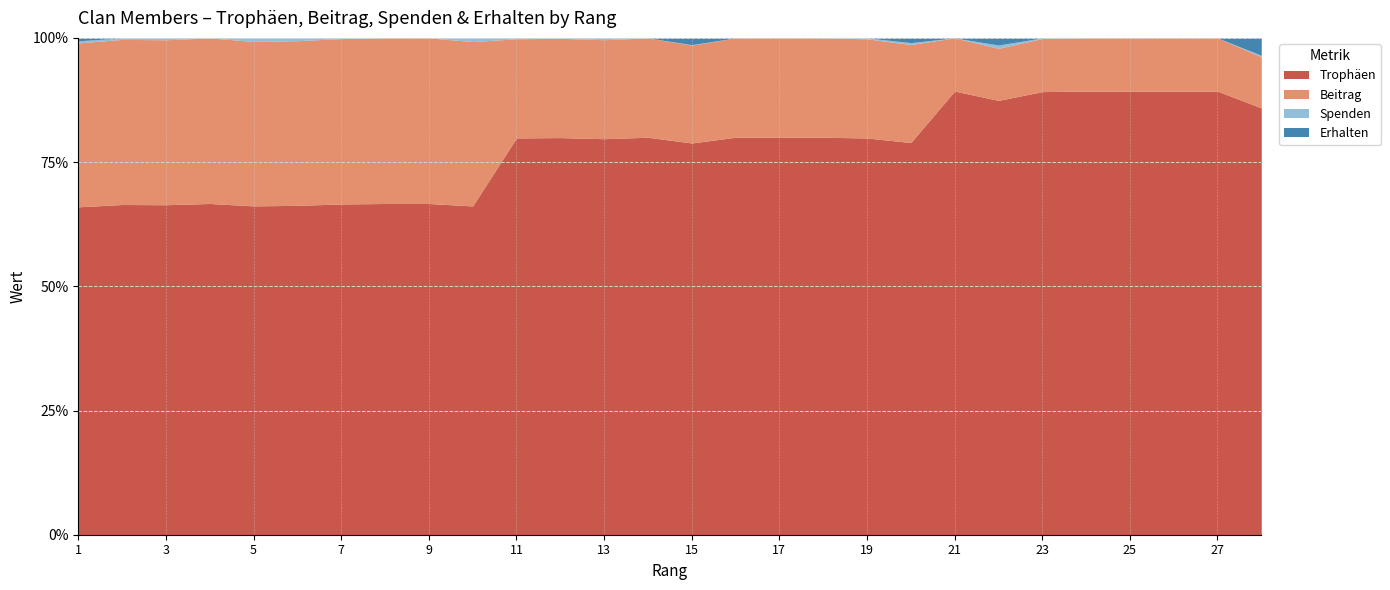

Read the Beitrag value at 6.

3796